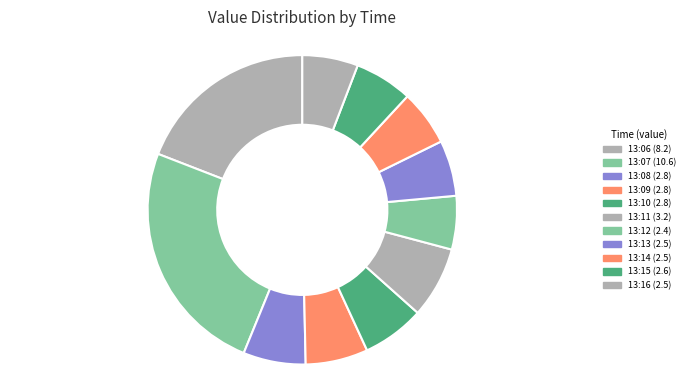

To the nearest percent, what percentage of the pie is 13:15?

6%